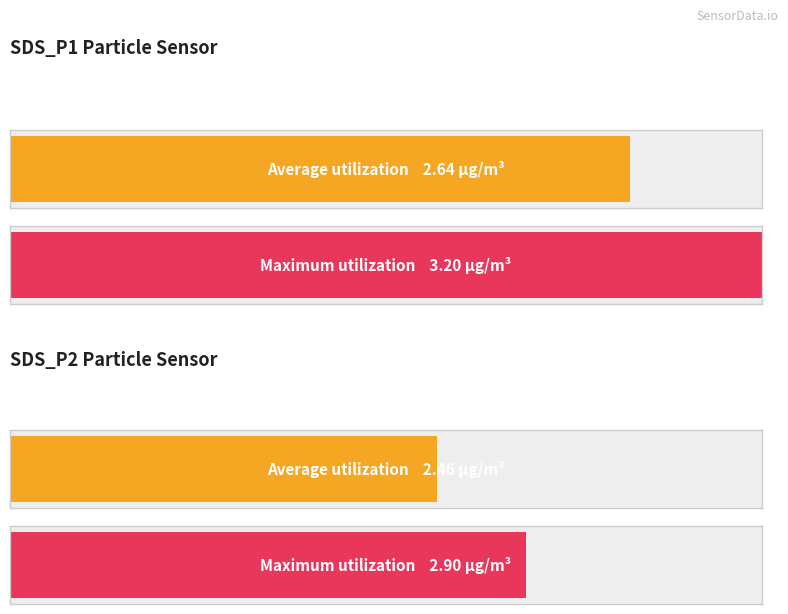

Which has a higher value, SDS_P2 or SDS_P1?

SDS_P1